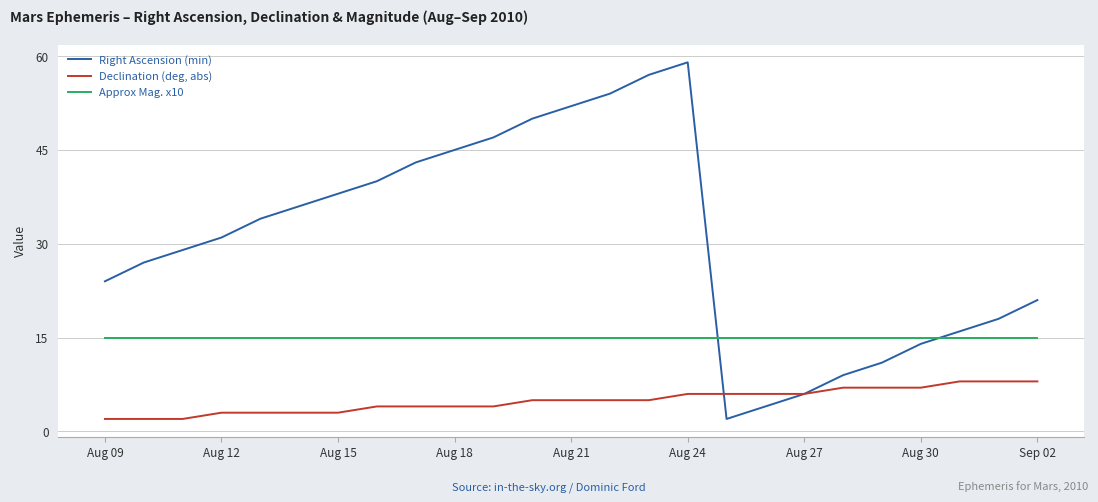

Does the chart display data point markers on the line(s)?

No